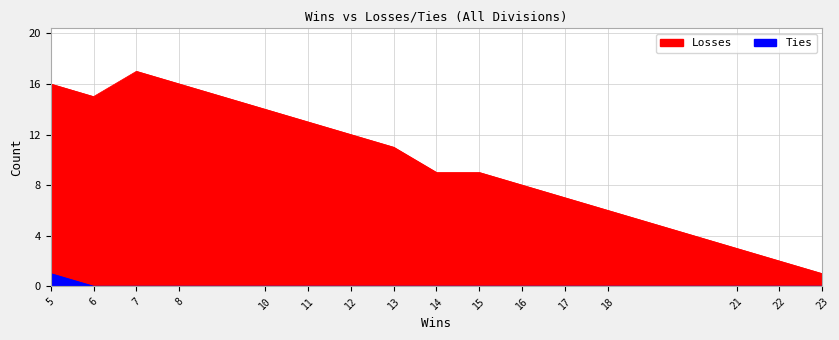

What are all the series names shown in the legend?

Losses, Ties